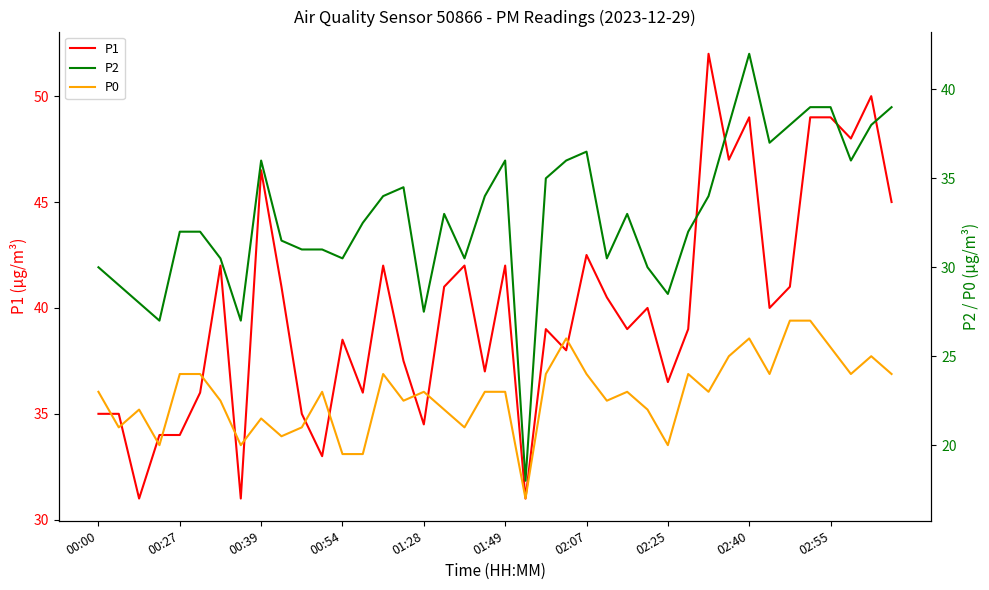

How many data points does each series have?

40